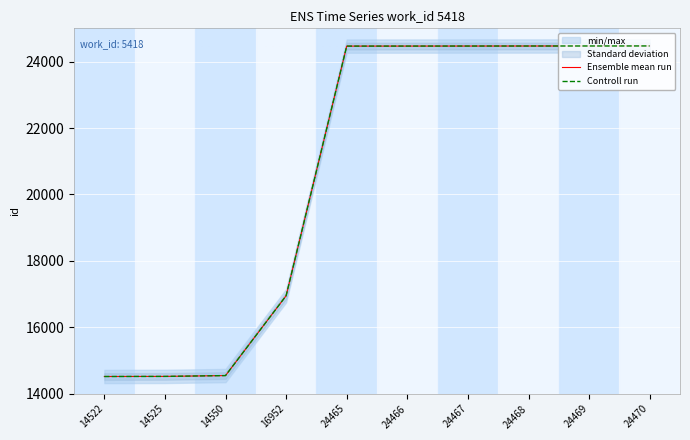

At which label does Controll run first exceed 24466?

24467